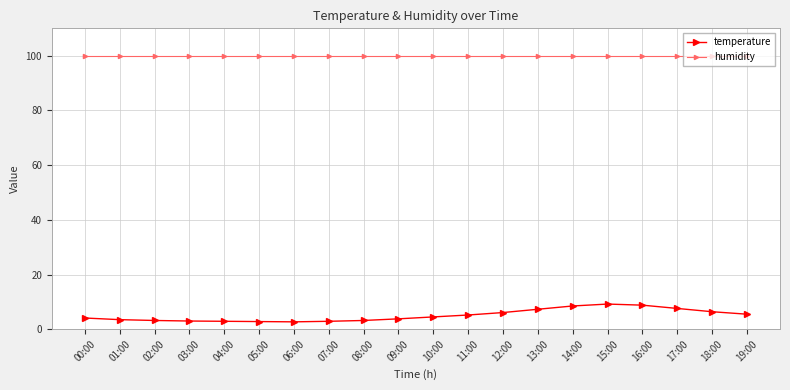

What are all the series names shown in the legend?

temperature, humidity